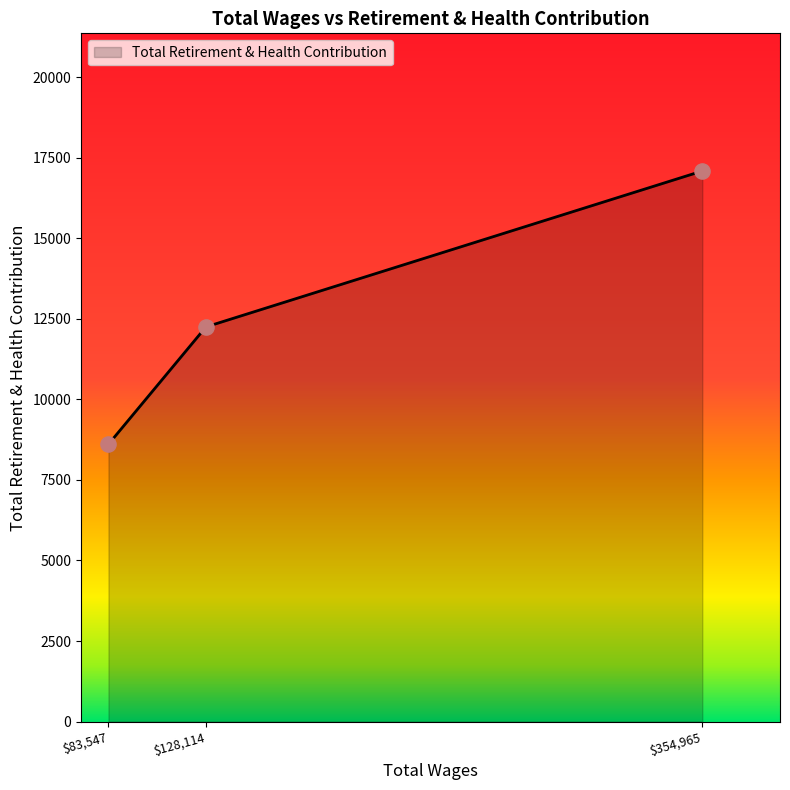

What is the minimum value shown in the chart?

8605